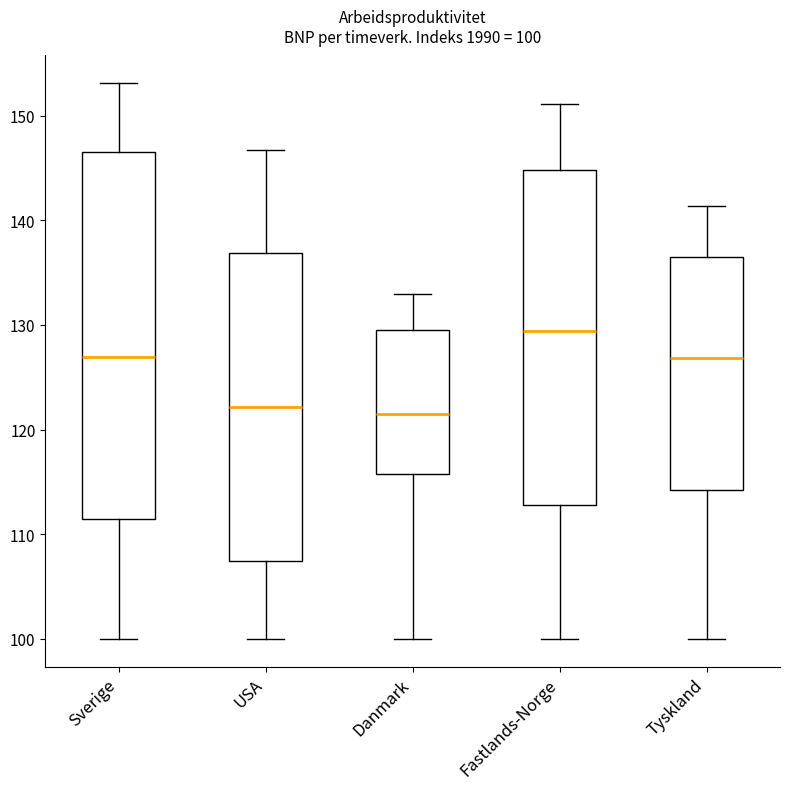

Comparing the boxes themselves (not the whiskers), which one is the tallest?

Sverige